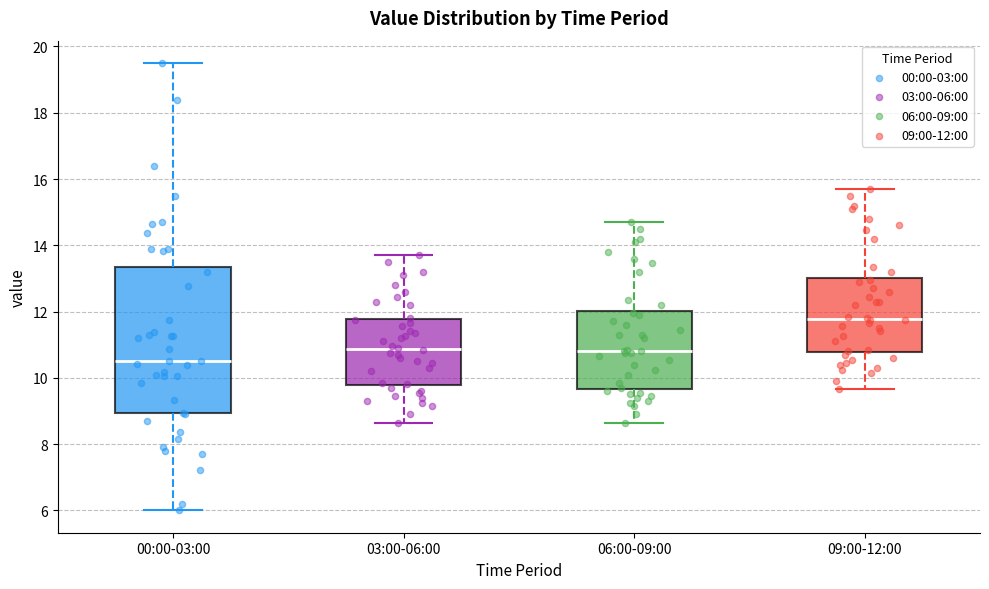

Reading left to right, read every box against the y-axis: the position of its median line, the range the box covers, and the ends of its whiskers. The values are not printed on the chart, so give them approximately, as read against the axis.

00:00-03:00: median 10.6, box 9.0 to 13.4, whiskers 6.0 to 19.6
03:00-06:00: median 10.8, box 9.8 to 11.8, whiskers 8.6 to 13.8
06:00-09:00: median 10.8, box 9.6 to 12.0, whiskers 8.6 to 14.8
09:00-12:00: median 11.8, box 10.8 to 13.0, whiskers 9.6 to 15.8